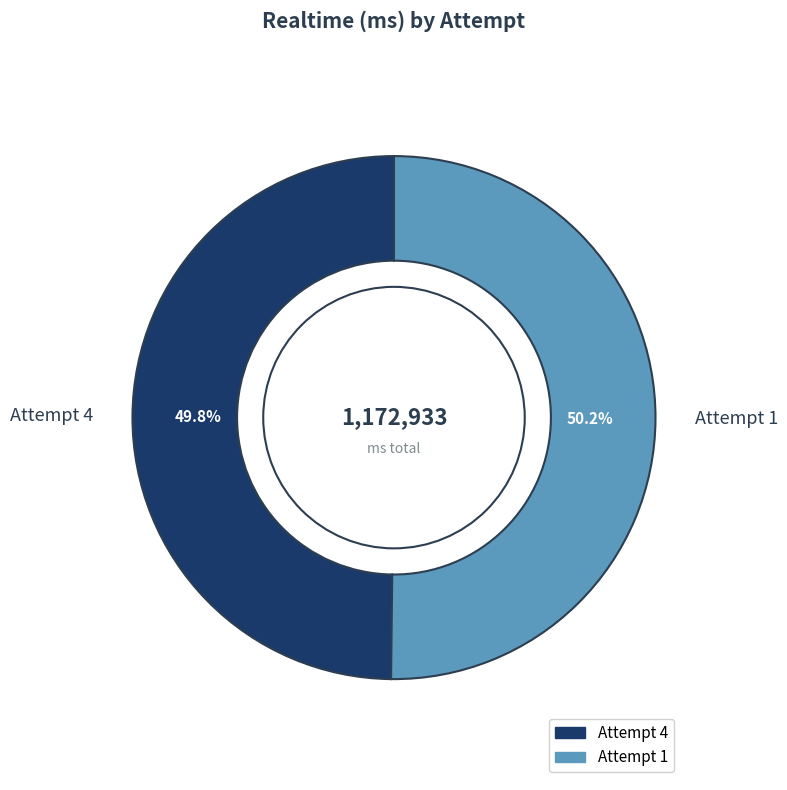

How many segments does this pie chart have?

2